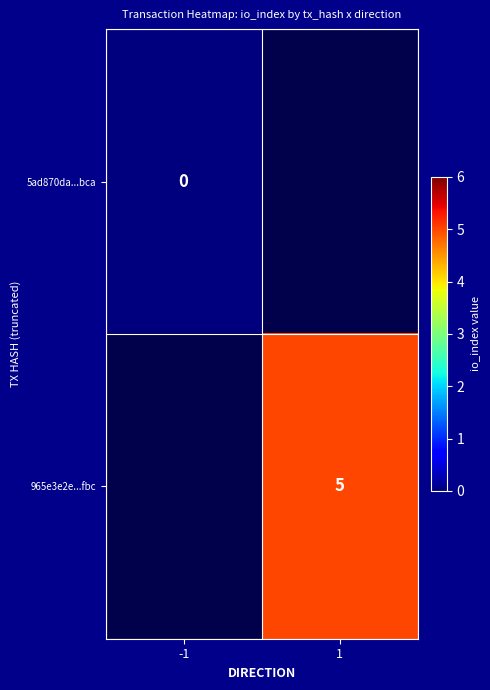

The value of 965e3e2e...fbc at 1 is 1. True or false?

False